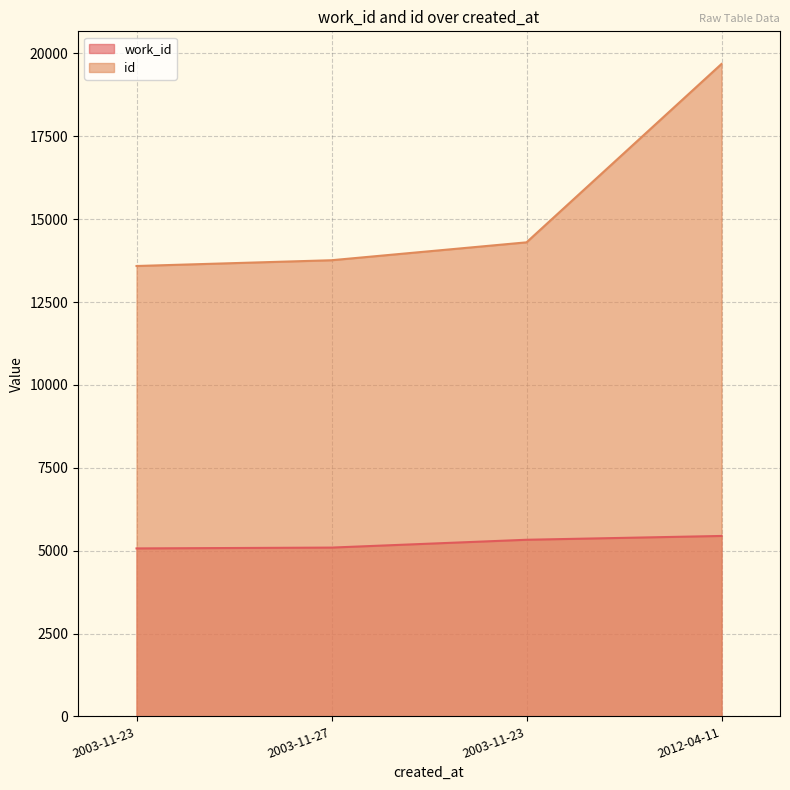

True or false: id and work_id intersect in this chart.

False